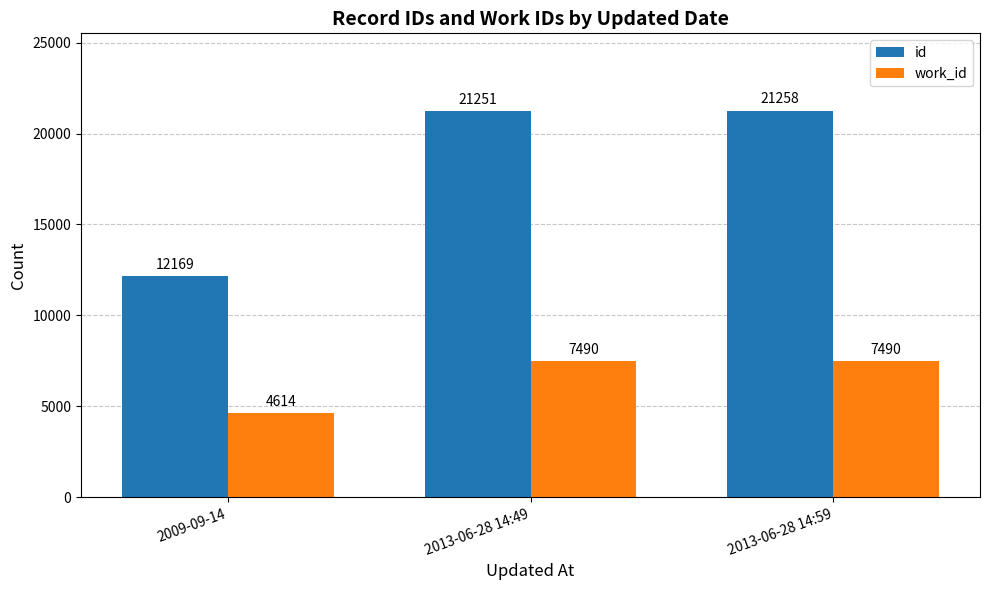

List the series in order of their peak value, lowest first.

work_id, id